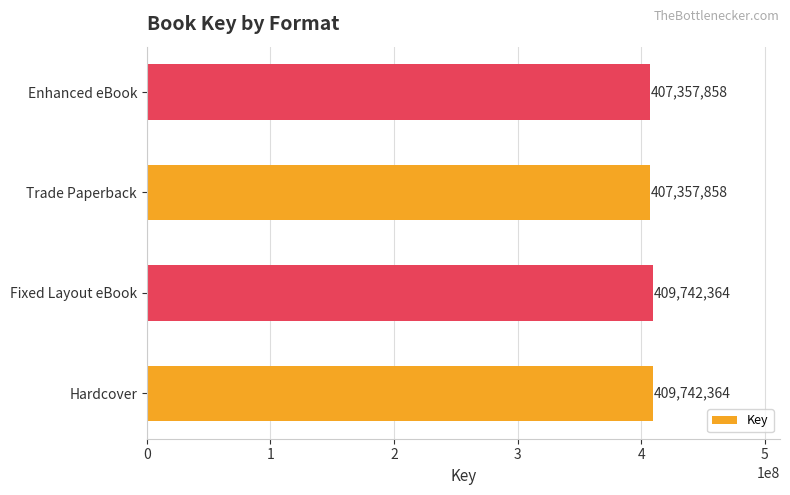

Is it true that the value at Hardcover is 586635268?

False